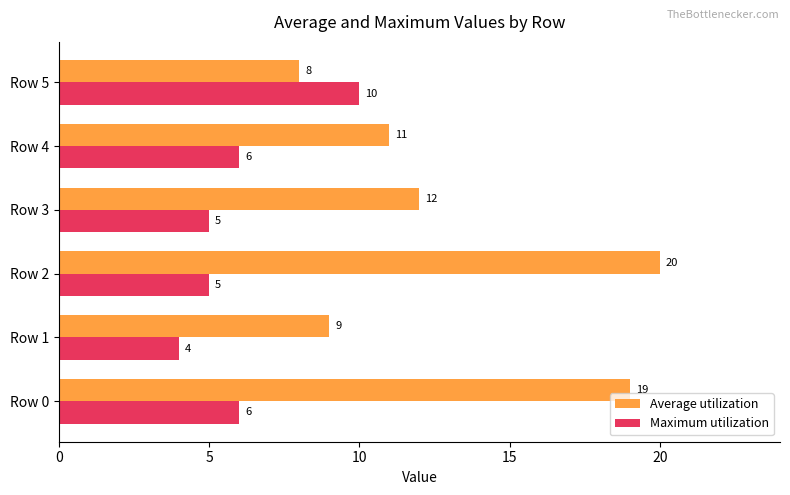

What is the average value of the Maximum utilization series?

6